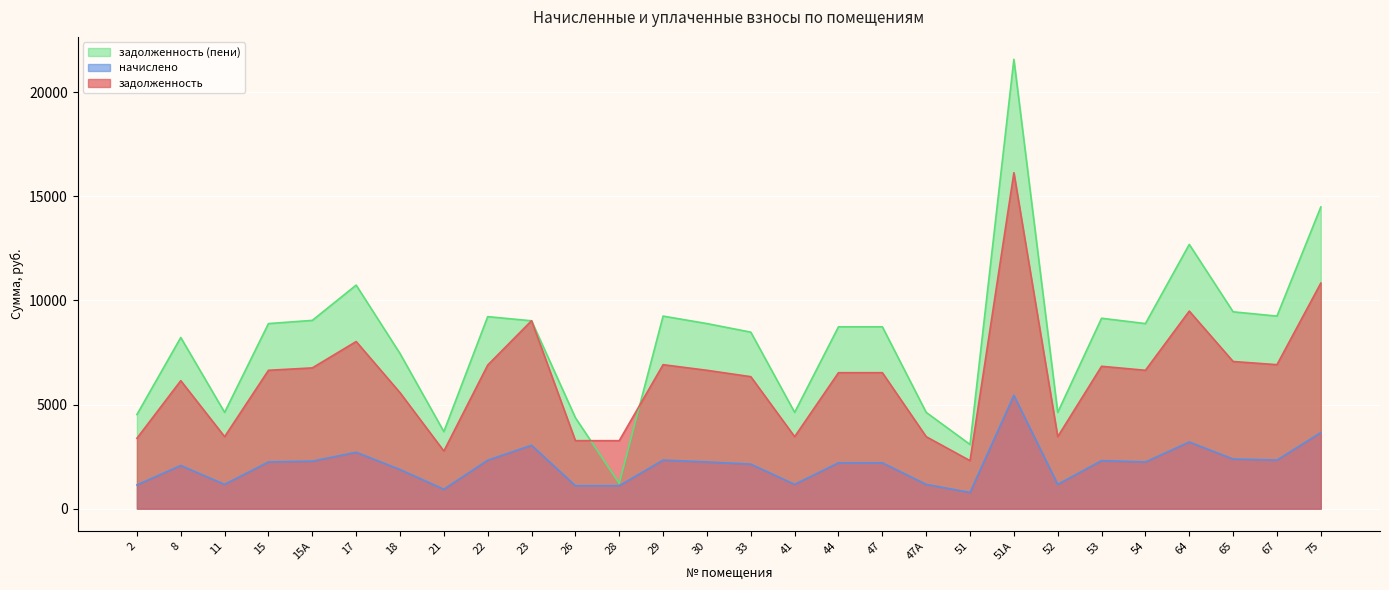

What is the average value of the начислено series?

2105.7